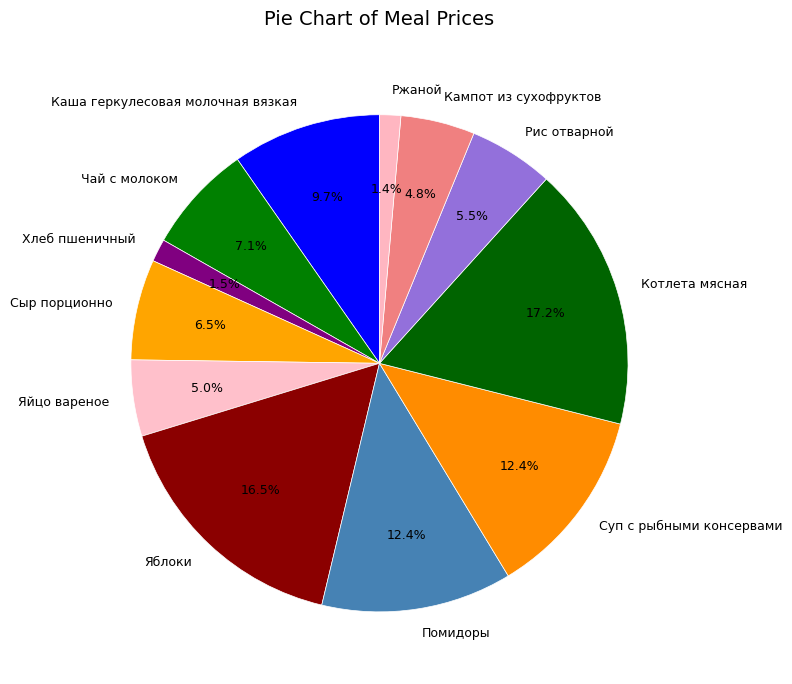

How many segments does this pie chart have?

12